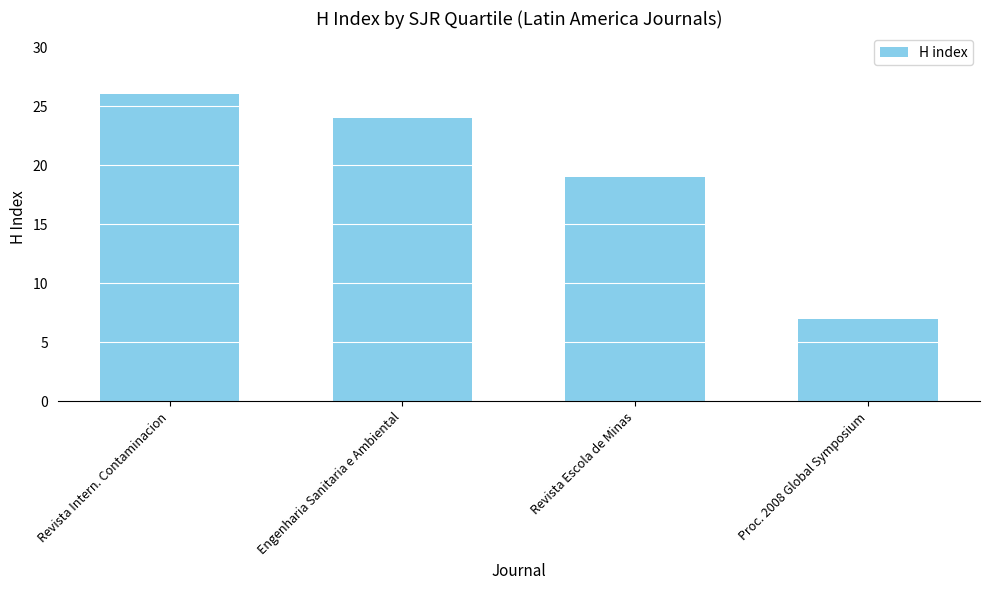

The value at Revista Intern. Contaminacion is 26. True or false?

True